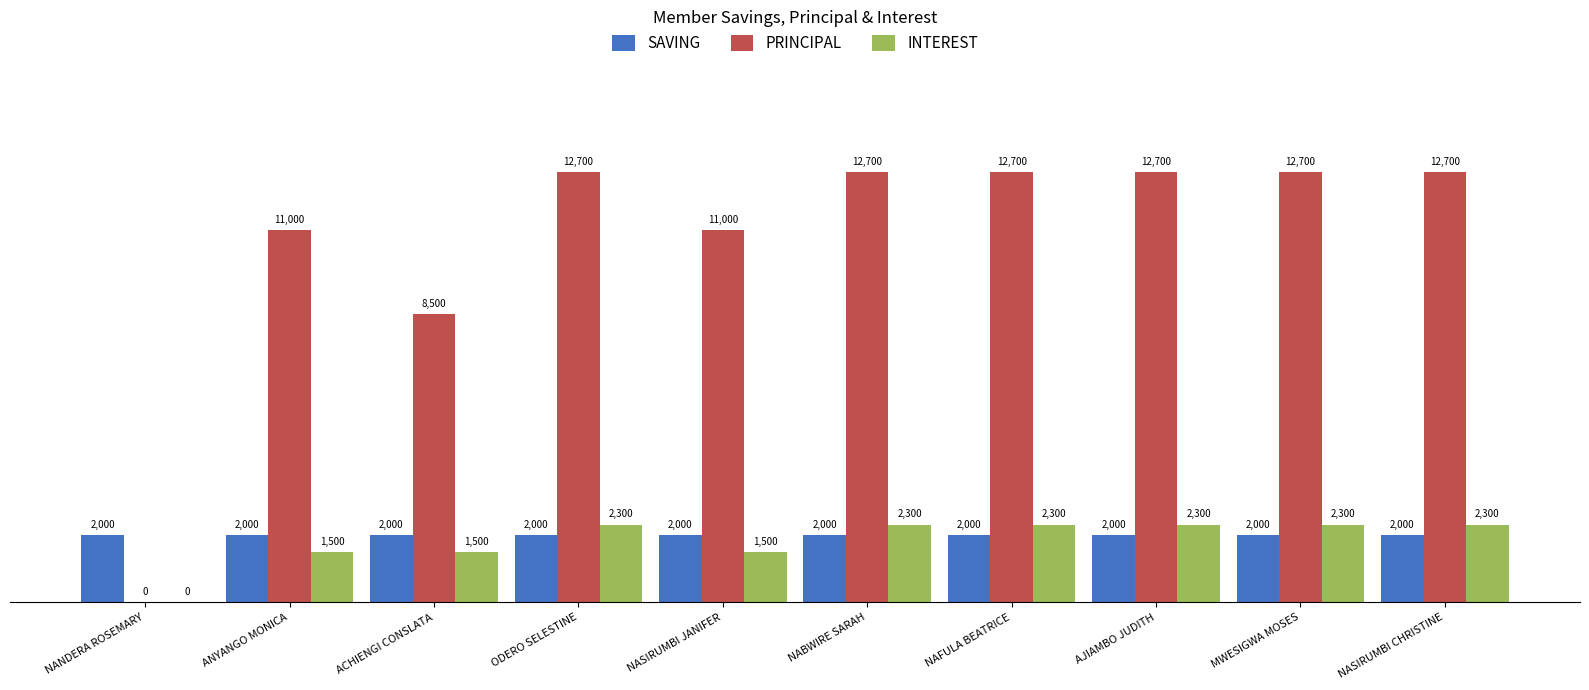

What is the greatest value displayed?

12700